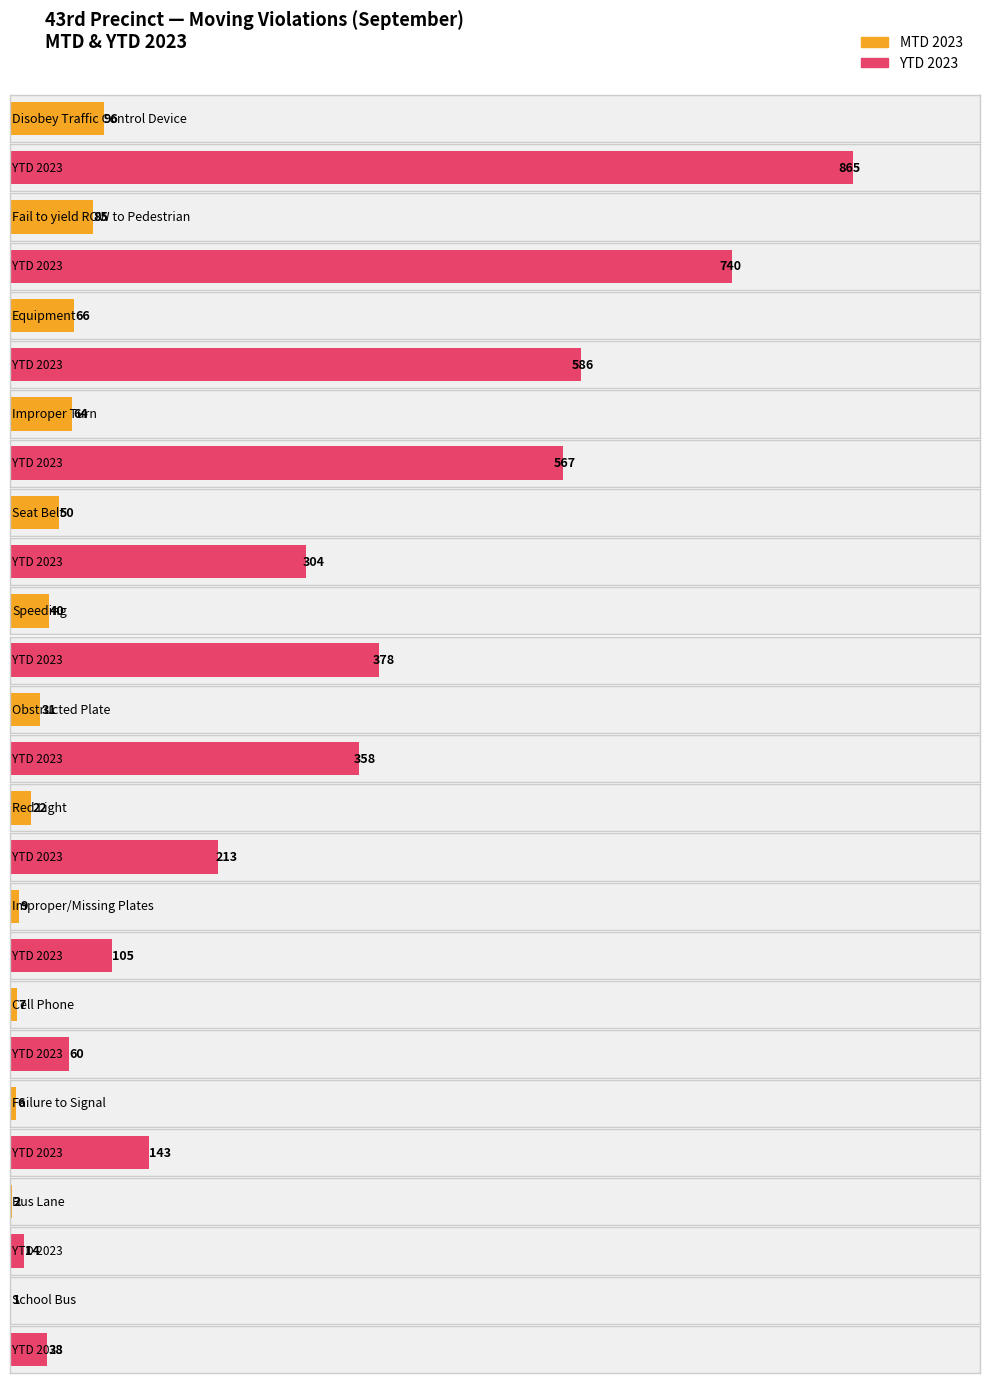

Where is MTD 2023 nearest to the value 48?

Seat Belt